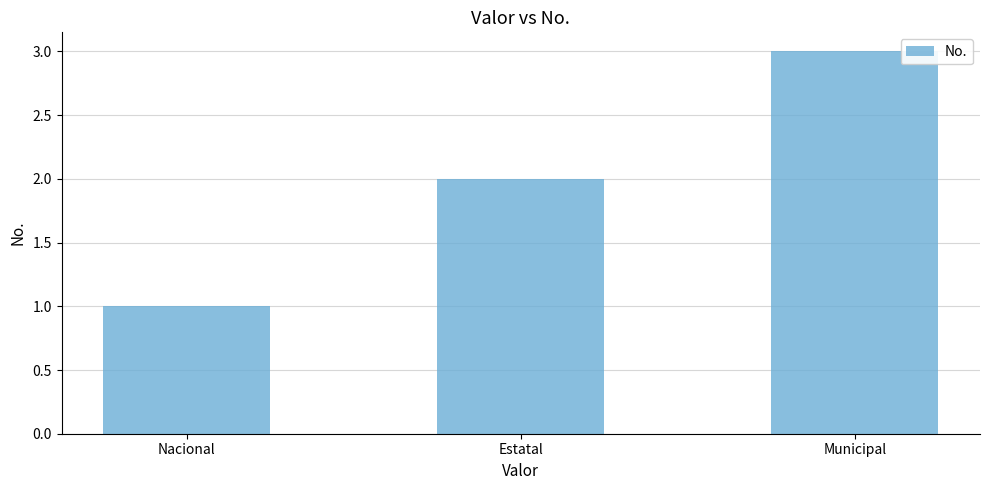

Rank the categories by value from lowest to highest.

Nacional, Estatal, Municipal